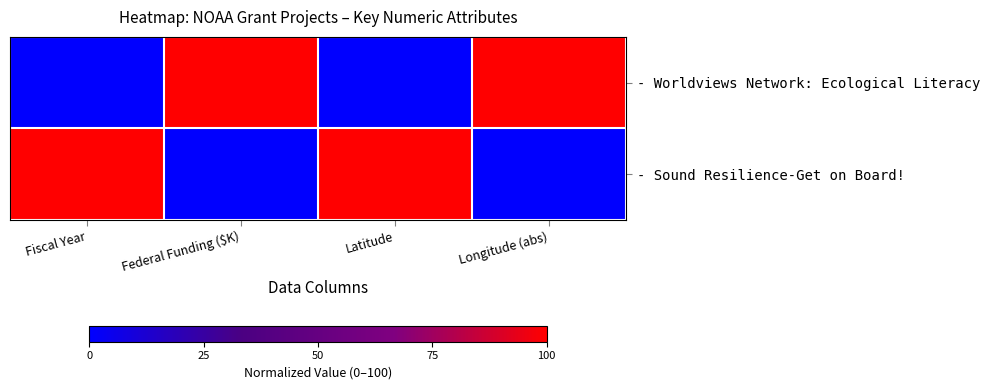

At Longitude (abs), list the series in order from smallest to largest.

- Sound Resilience-Get on Board!, - Worldviews Network: Ecological Literacy